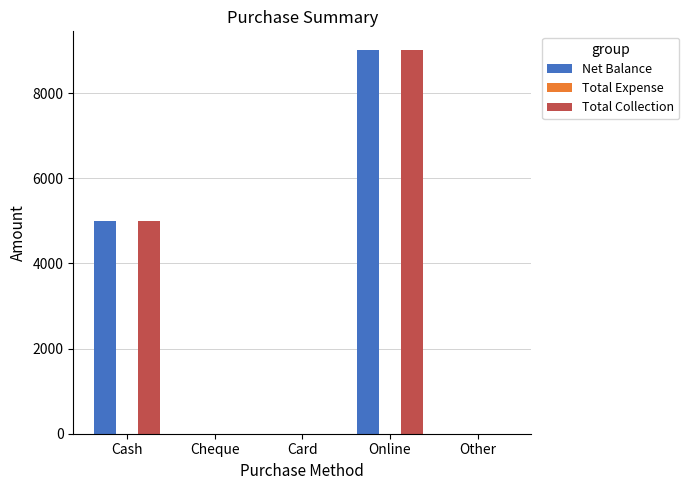

Is the value of Total Collection at Card greater than the value of Net Balance at Online?

No